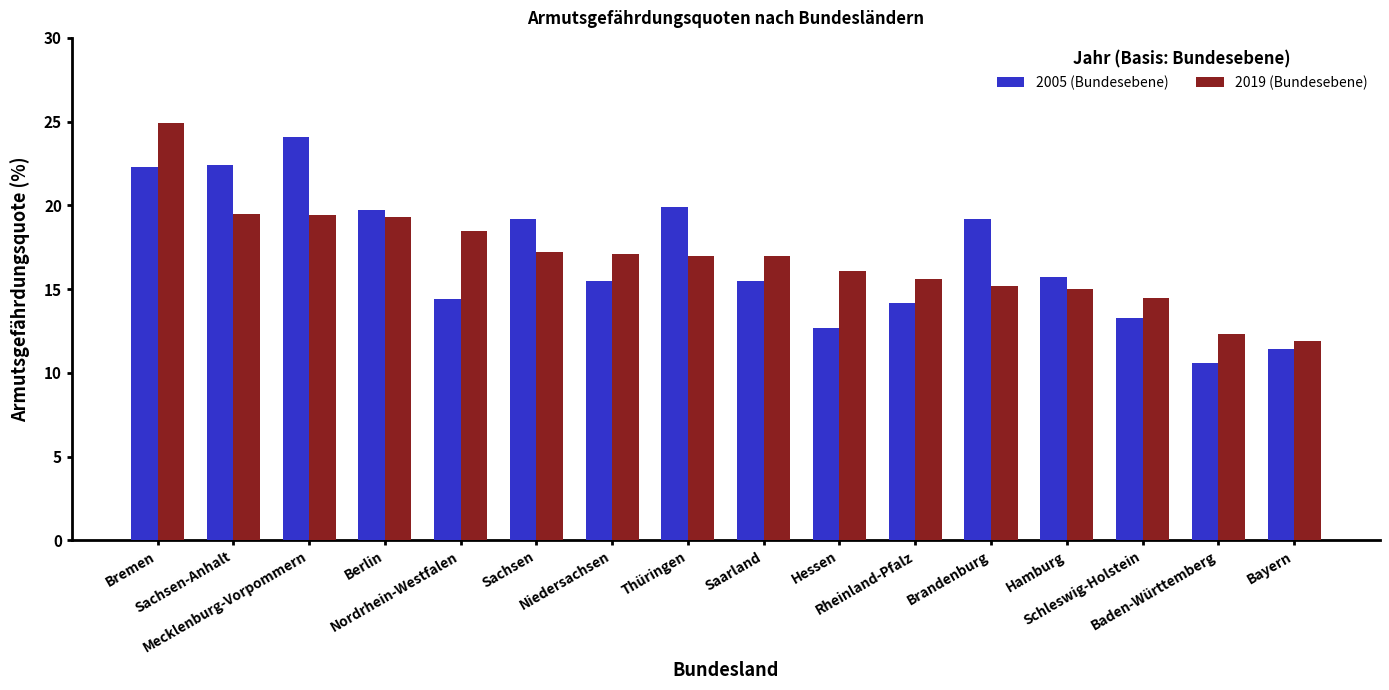

How many categories are shown in the chart?

16